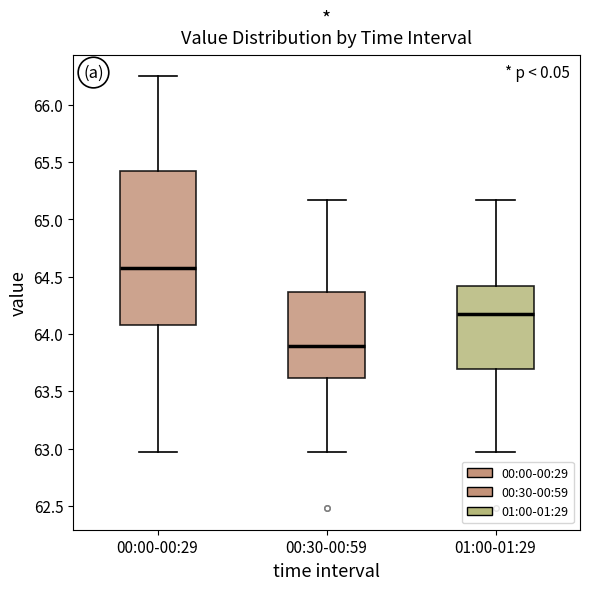

Reading left to right, read every box against the y-axis: the position of its median line, the range the box covers, and the ends of its whiskers. The values are not printed on the chart, so give them approximately, as read against the axis.

00:00-00:29: median 64.60, box 64.10 to 65.40, whiskers 62.95 to 66.25
00:30-00:59: median 63.90, box 63.60 to 64.35, whiskers 62.95 to 65.15
01:00-01:29: median 64.20, box 63.70 to 64.40, whiskers 62.95 to 65.15